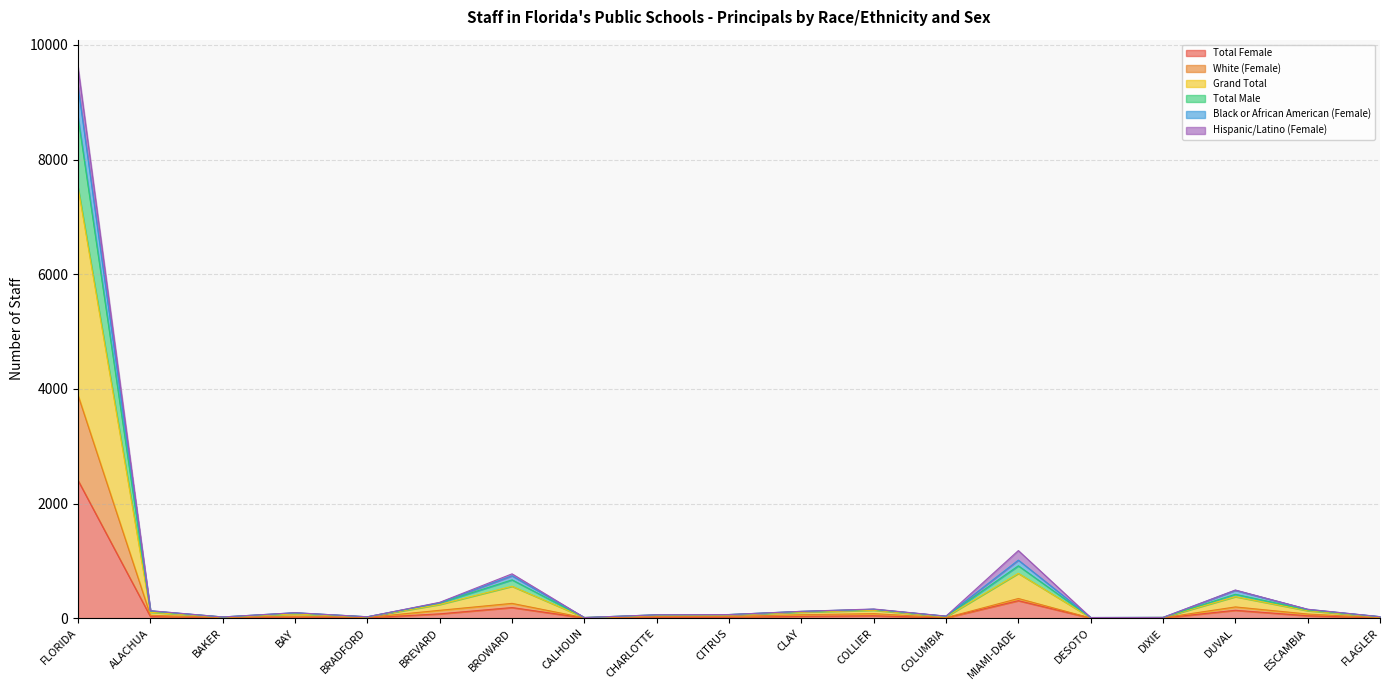

What is the highest value of the Total Female series?

2404